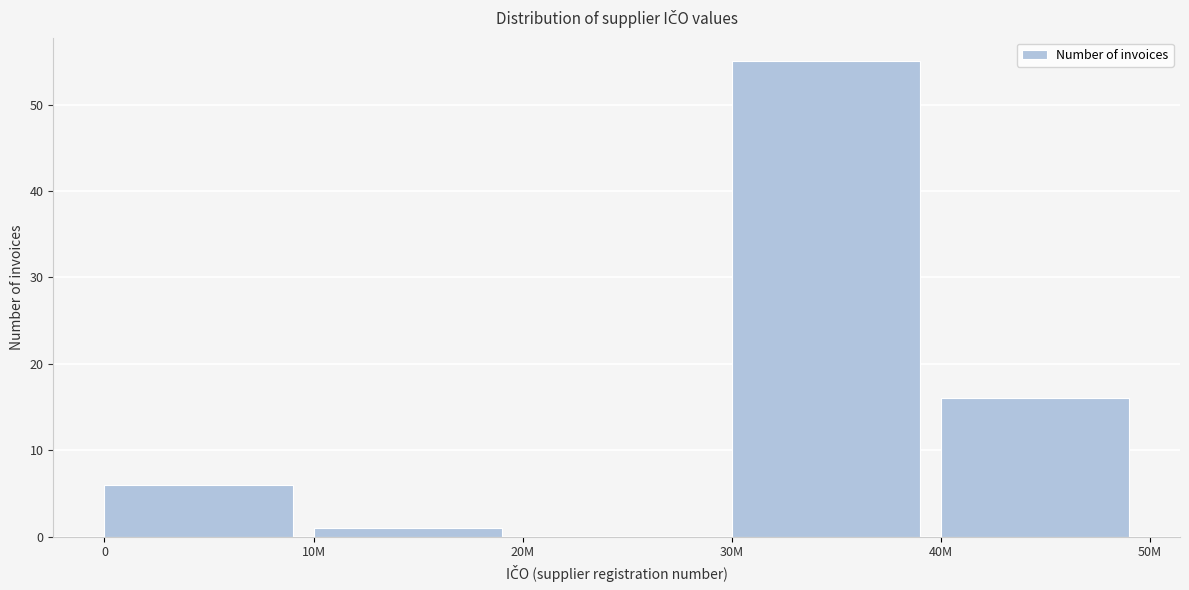

Reading left to right, list all the values displayed in this chart.

0=6	10M=1	20M=0	30M=55	40M=16